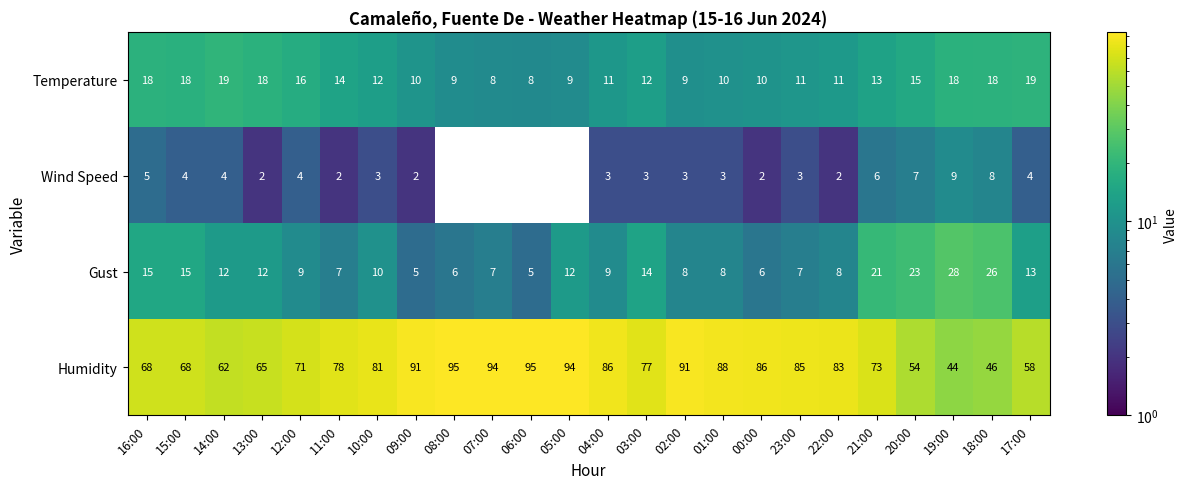

The Wind Speed series shows -3 at 05:00. True or false?

False